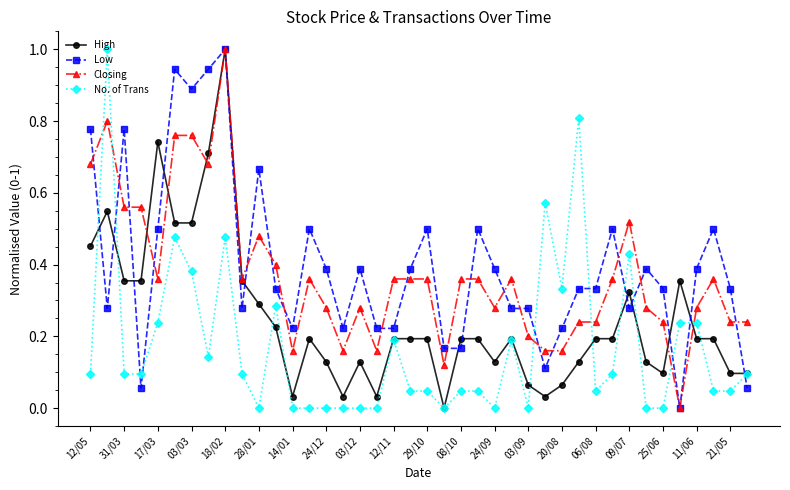

What is the maximum value shown in the chart?

1.0